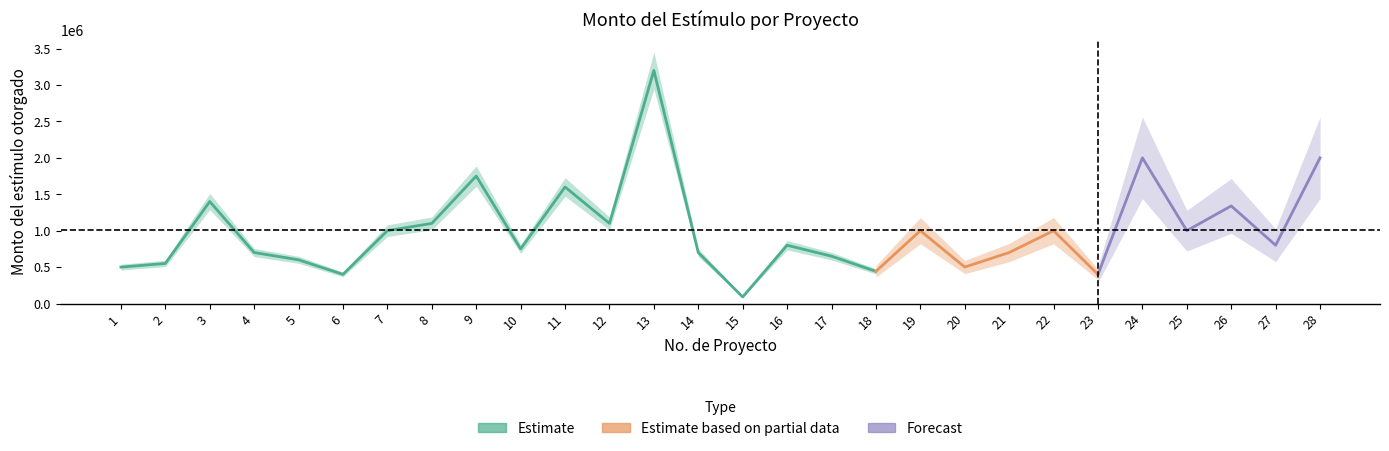

The chart shows a value of 304578.0 at 10. True or false?

False